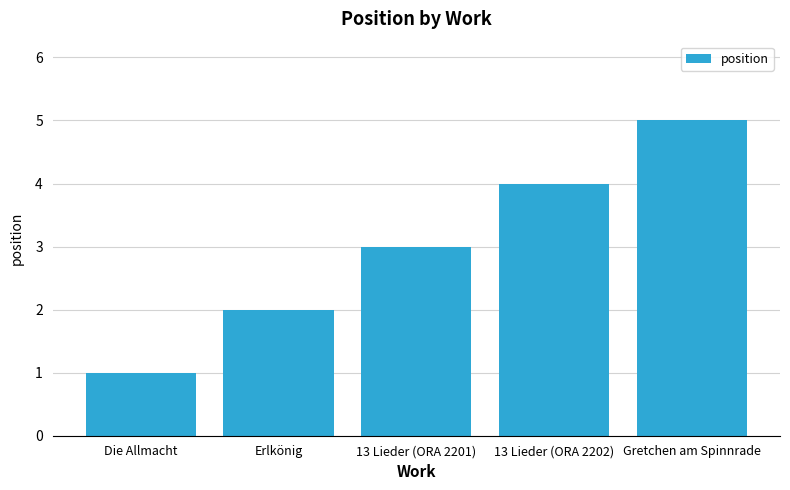

What is the label of the 2nd bar from the right?

13 Lieder (ORA 2202)